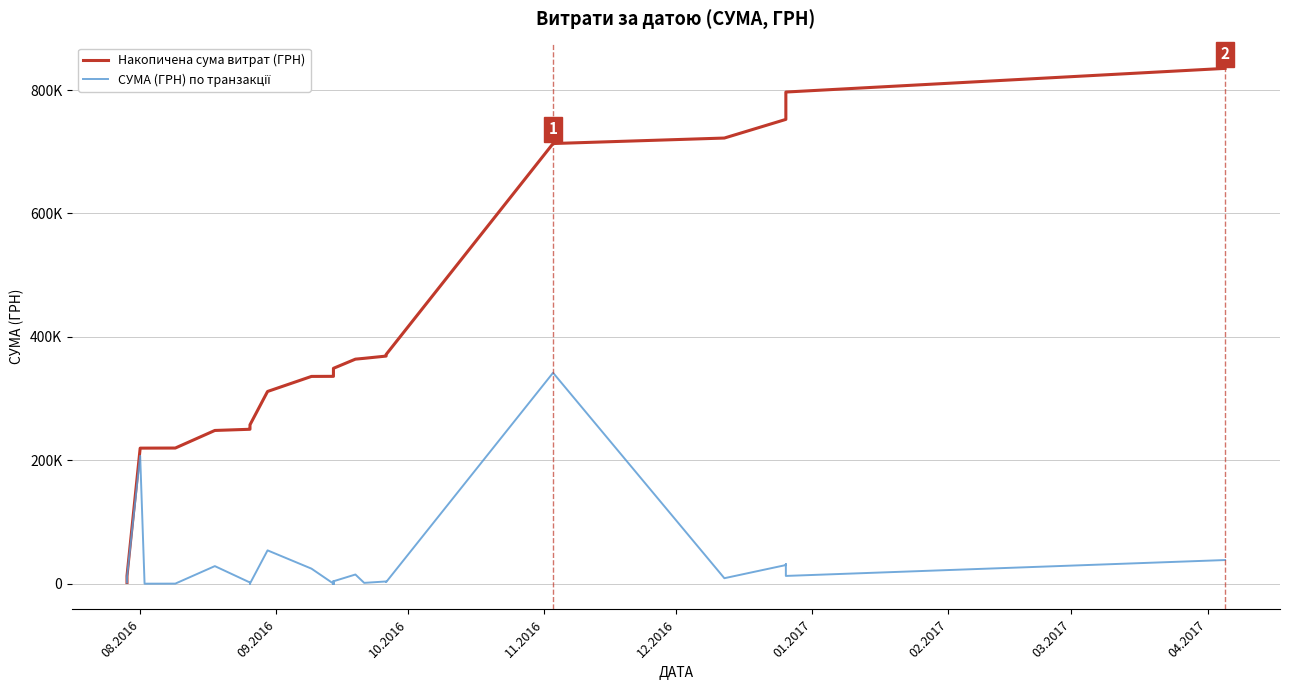

What is the average value of the СУМА (ГРН) по транзакції series?

20879.2